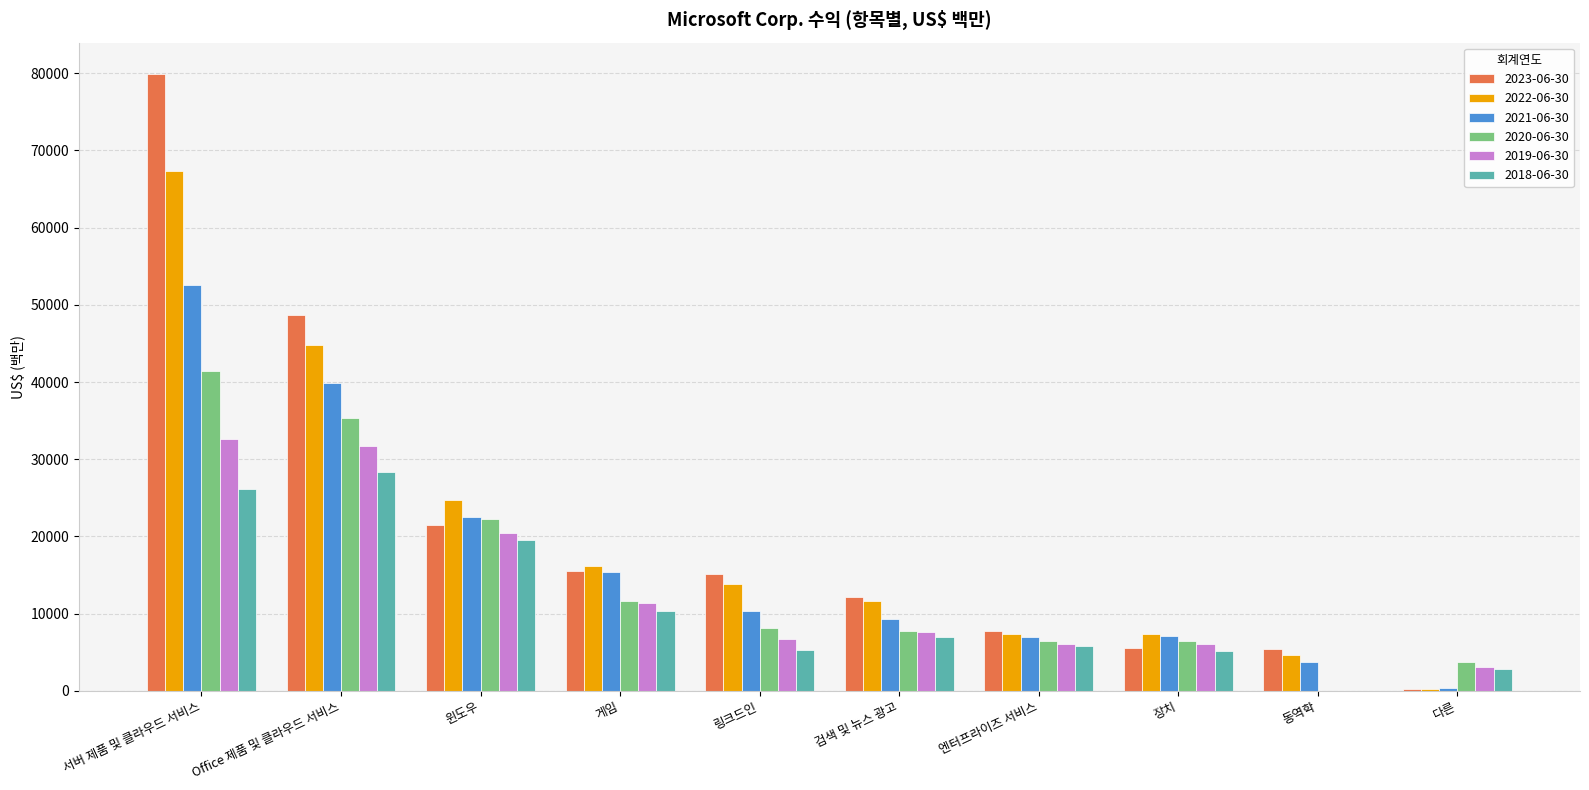

What is the total value across all series at 검색 및 뉴스 광고?

55446